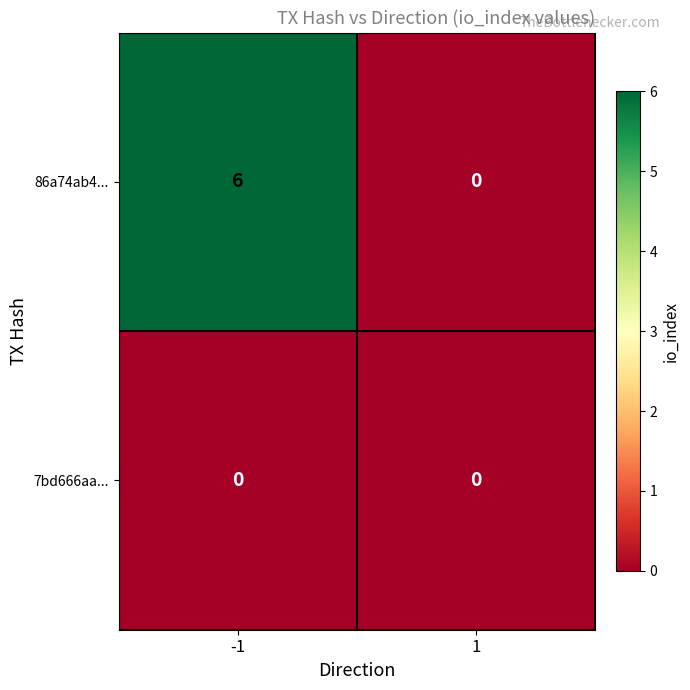

Reading right to left, transcribe all the data shown in this chart.

86a74ab4...: 0	6
7bd666aa...: 0	0